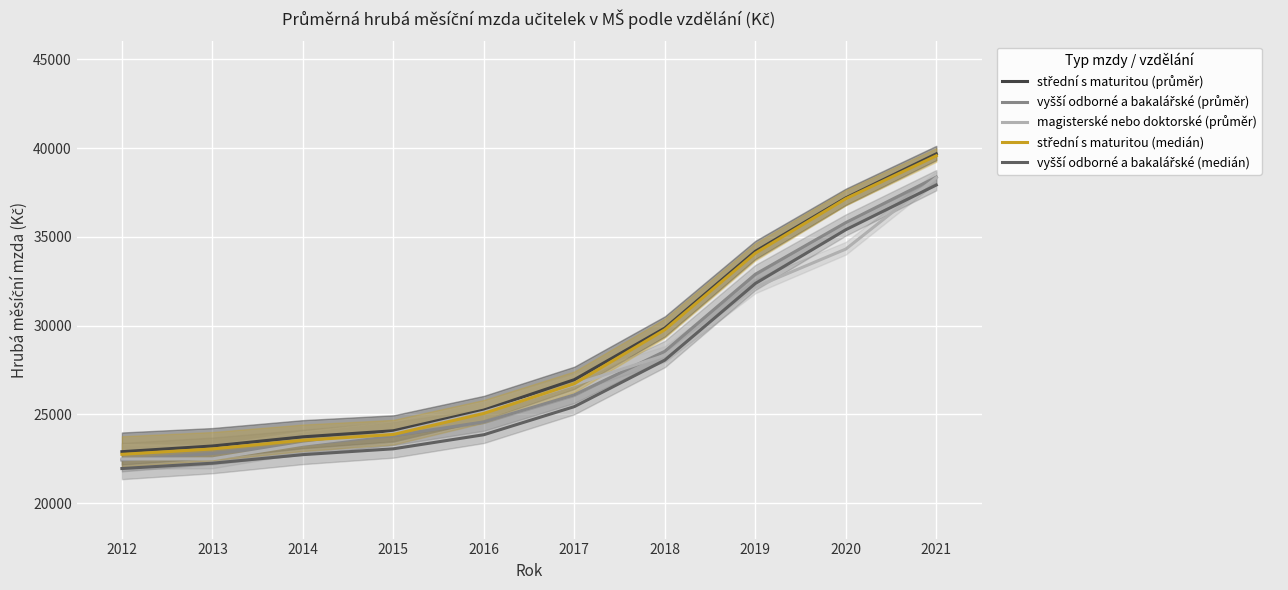

What is the highest value of the vyšší odborné a bakalářské (průměr) series?

38360.8